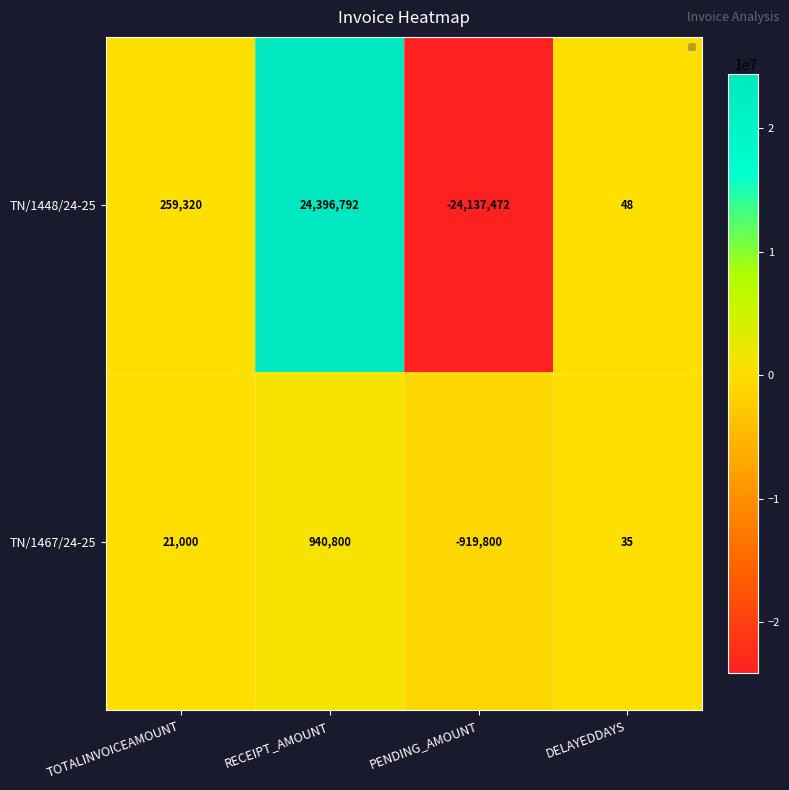

Reading right to left, transcribe all the data shown in this chart.

TN/1448/24-25: 48	-24137472	24396792	259320
TN/1467/24-25: 35	-919800	940800	21000